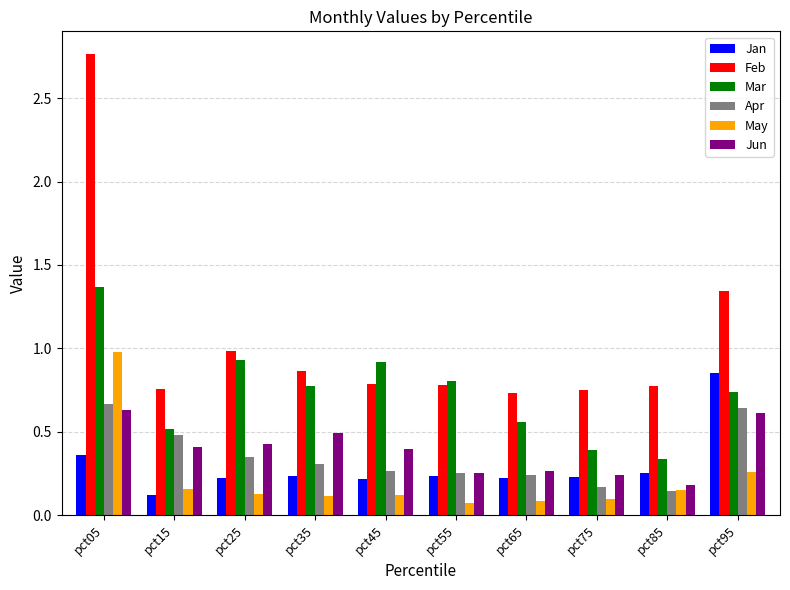

What is the total value across all series at pct15?

2.4